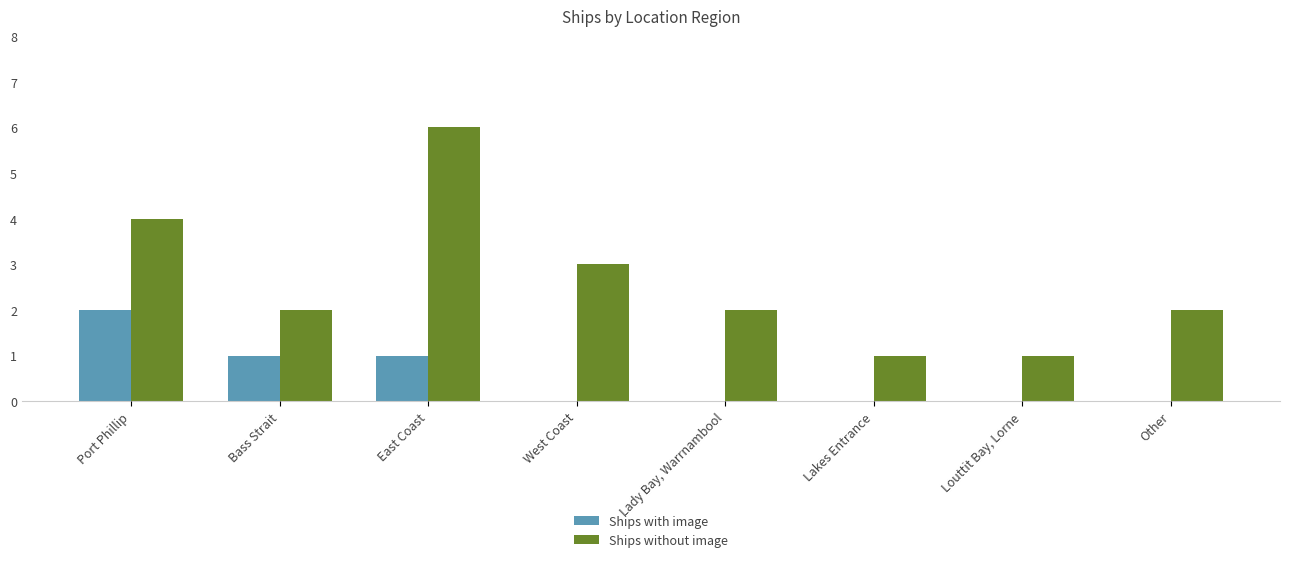

Which series has the largest total across all categories?

Ships without image